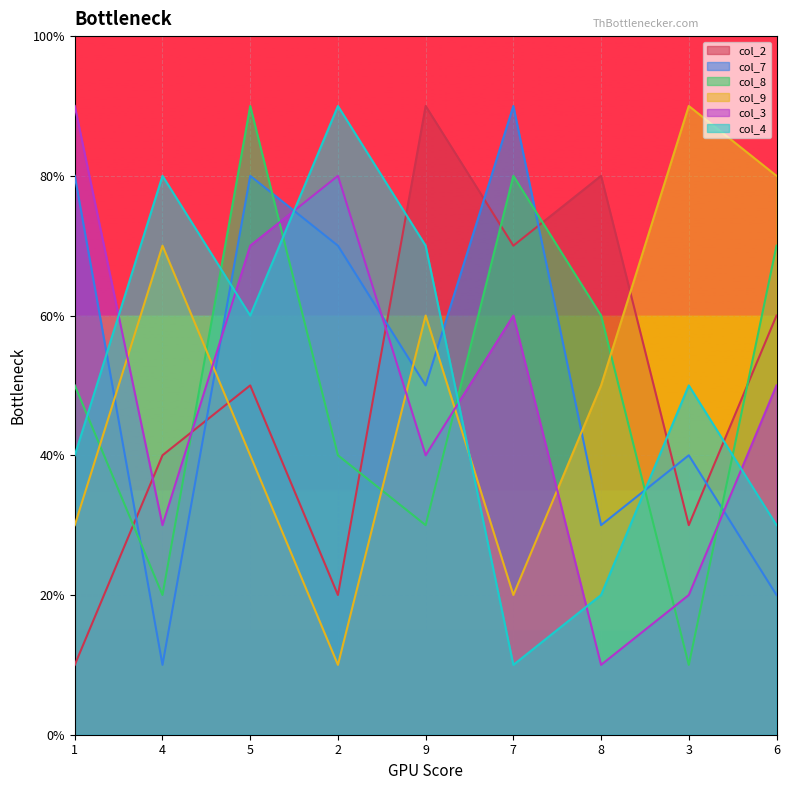

Reading right to left, list all the values displayed in this chart.

col_2: 6=6	3=3	8=8	7=7	9=9	2=2	5=5	4=4	1=1
col_7: 6=2	3=4	8=3	7=9	9=5	2=7	5=8	4=1	1=8
col_8: 6=7	3=1	8=6	7=8	9=3	2=4	5=9	4=2	1=5
col_9: 6=8	3=9	8=5	7=2	9=6	2=1	5=4	4=7	1=3
col_3: 6=5	3=2	8=1	7=6	9=4	2=8	5=7	4=3	1=9
col_4: 6=3	3=5	8=2	7=1	9=7	2=9	5=6	4=8	1=4